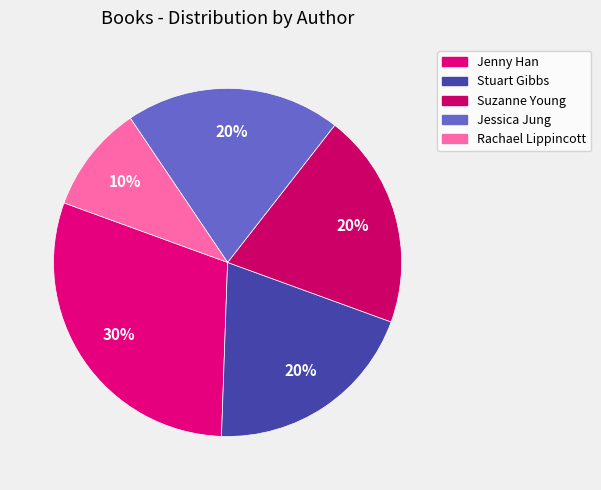

What percentage do Suzanne Young and Jenny Han together represent?

50.0%